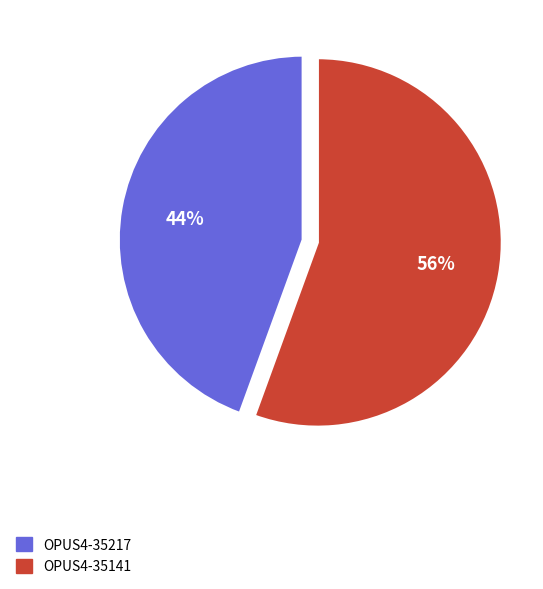

The OPUS4-35217 slice represents 44% of the pie. True or false?

True